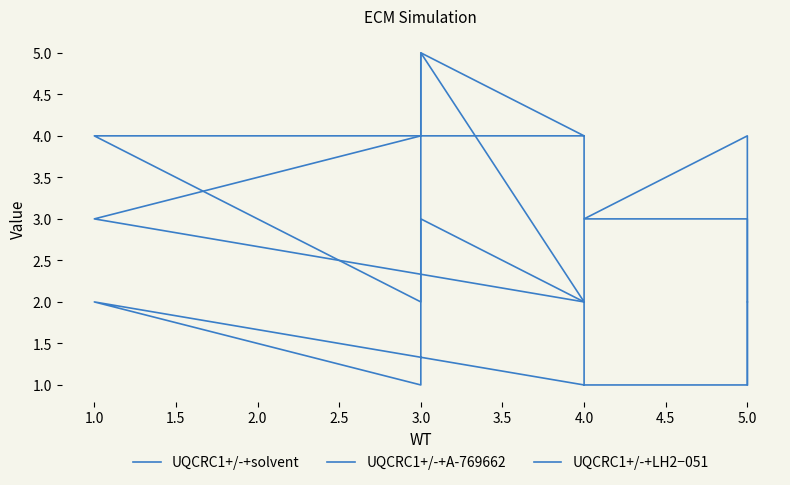

At how many categories does at least one series exceed 4?

1